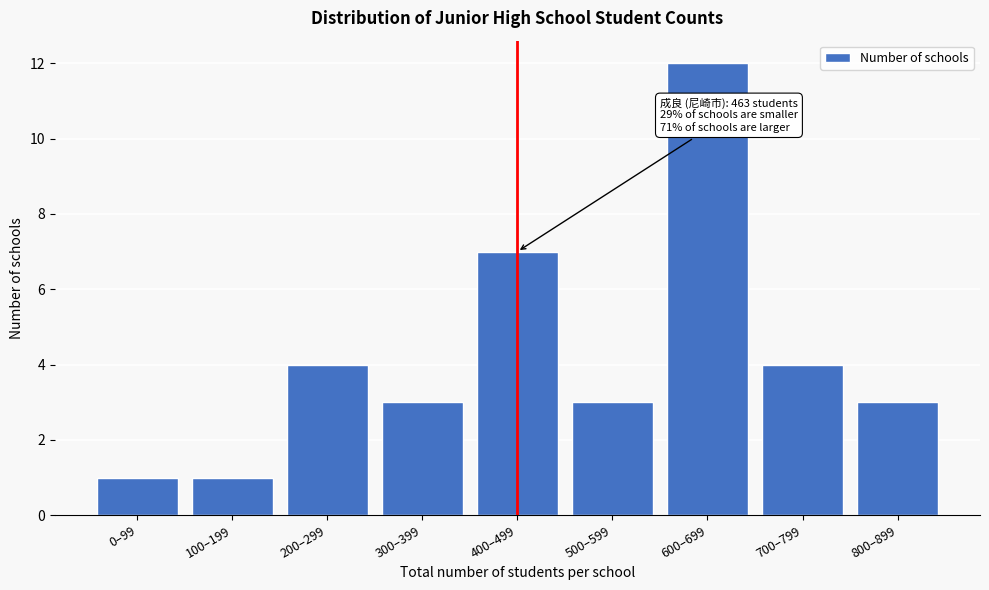

Reading left to right, what are all the values shown in this chart?

1	1	4	3	7	3	12	4	3